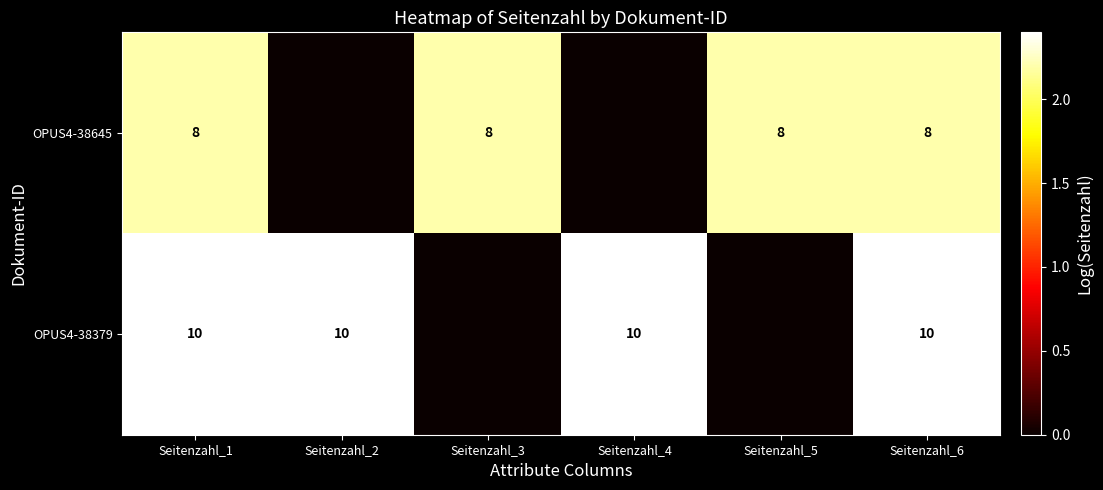

Rank the series at Seitenzahl_6 from lowest to highest value.

OPUS4-38645, OPUS4-38379